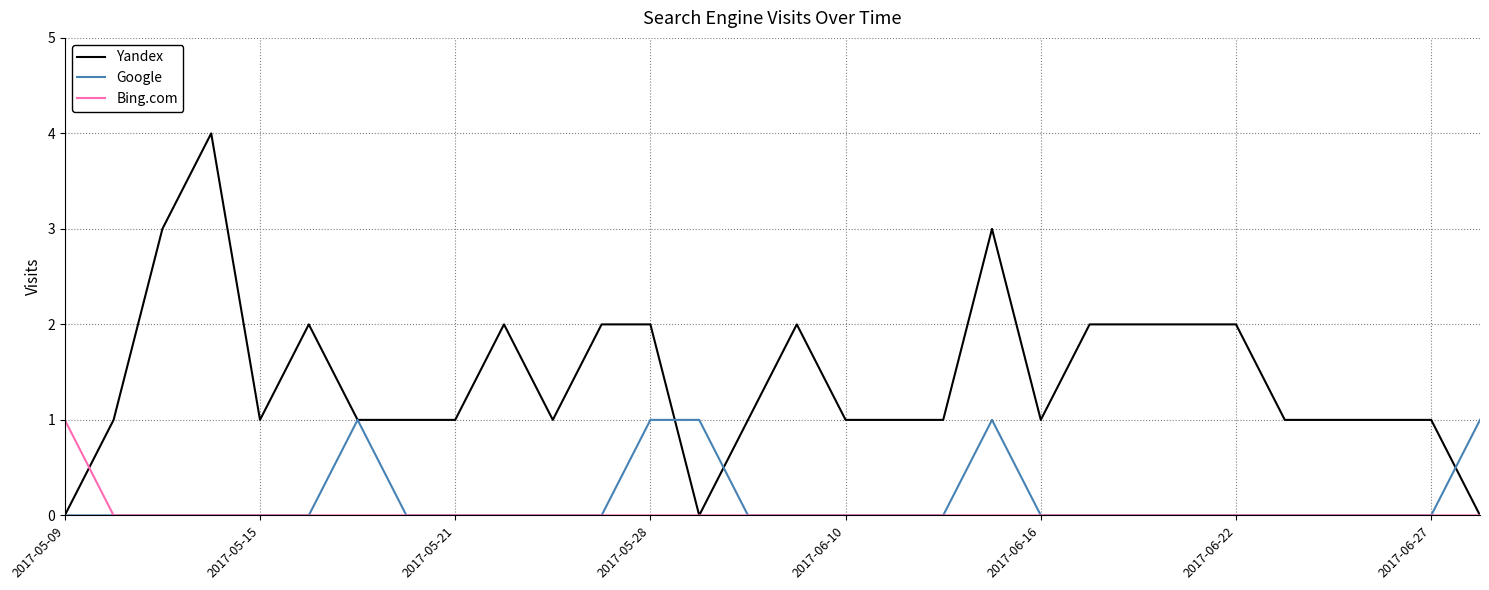

Which series has the largest total across all categories?

Yandex